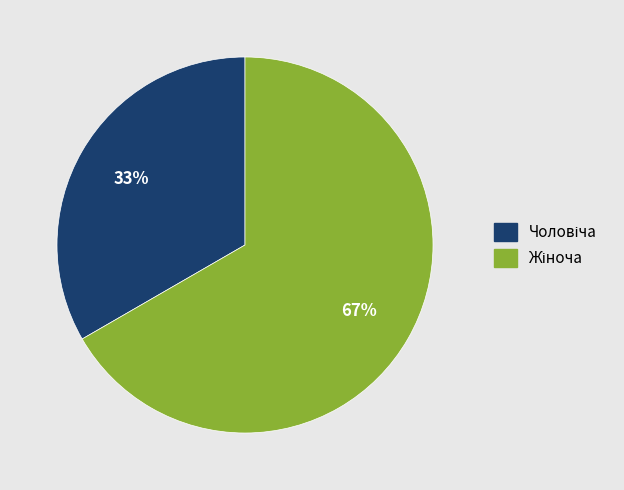

Count the number of slices in the pie.

2